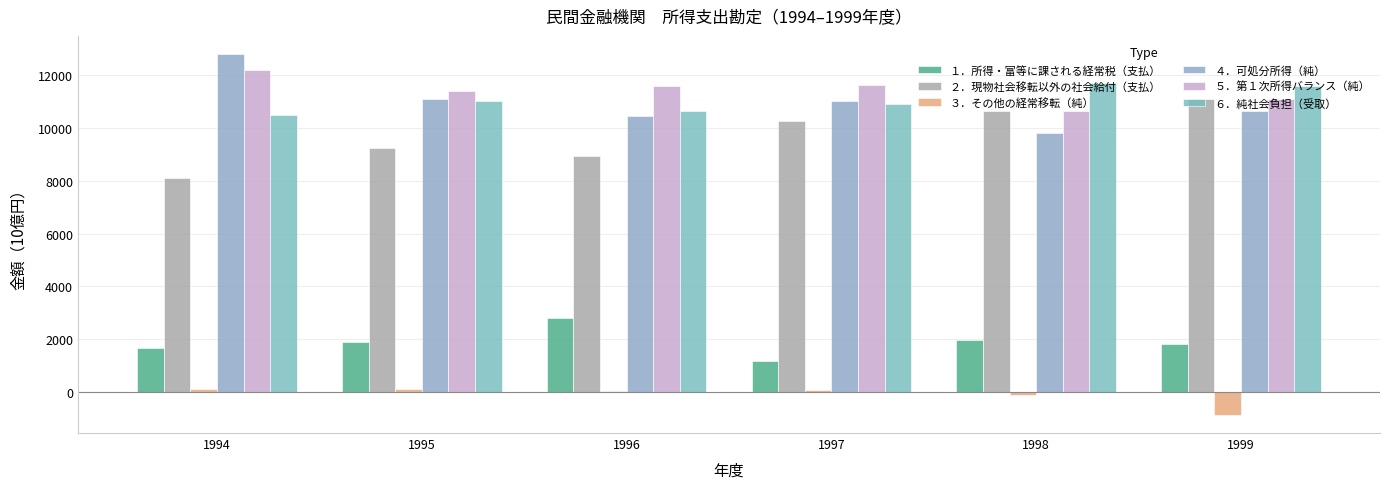

At how many categories does at least one series exceed 10820?

6